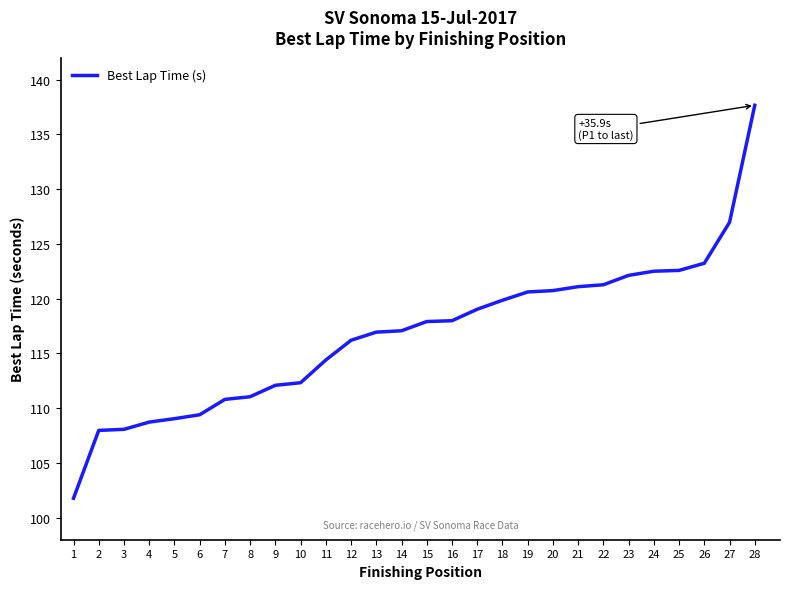

Read the value at 28.

137.7